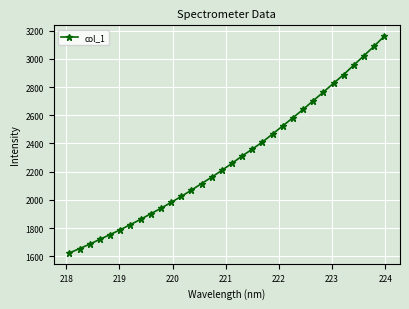

What is the value of the 3rd point from the left?

1686.8